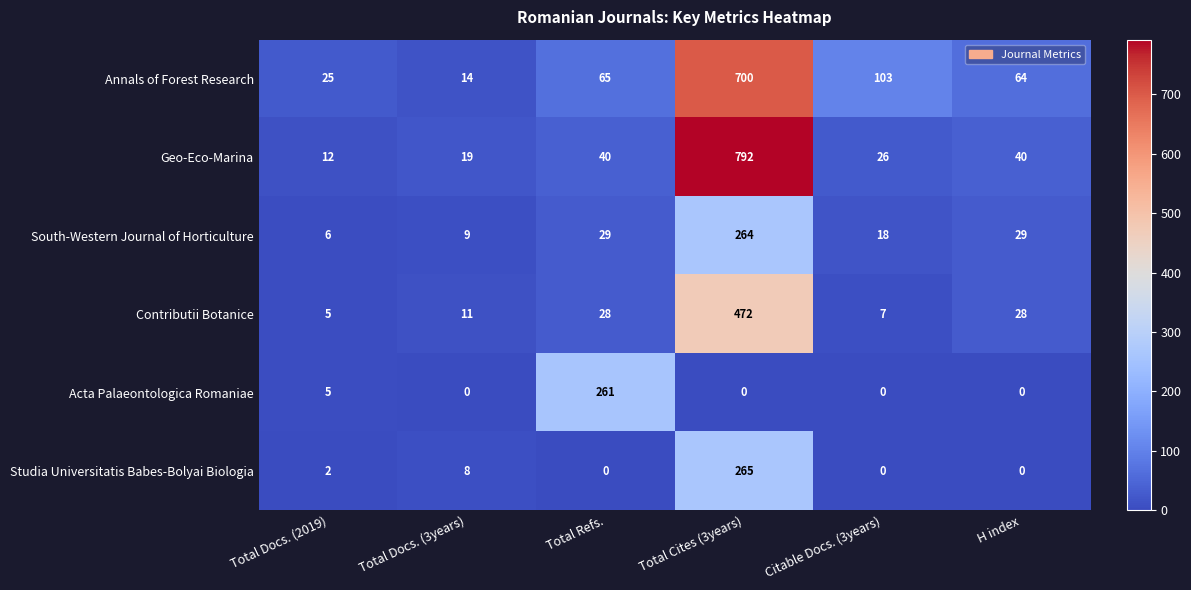

How many values in the South-Western Journal of Horticulture series are below 29?

3